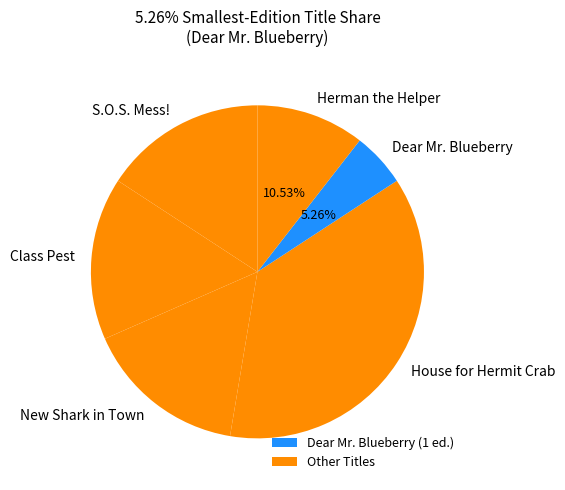

Does Dear Mr. Blueberry represent more than half of the total?

No